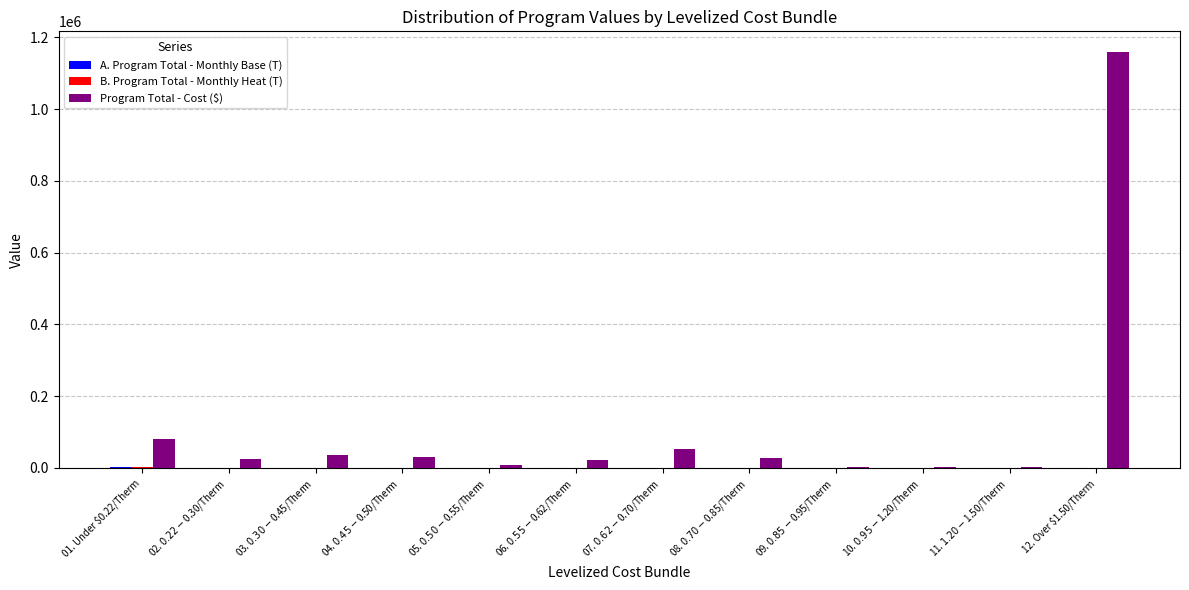

Count the number of categories in the chart.

12